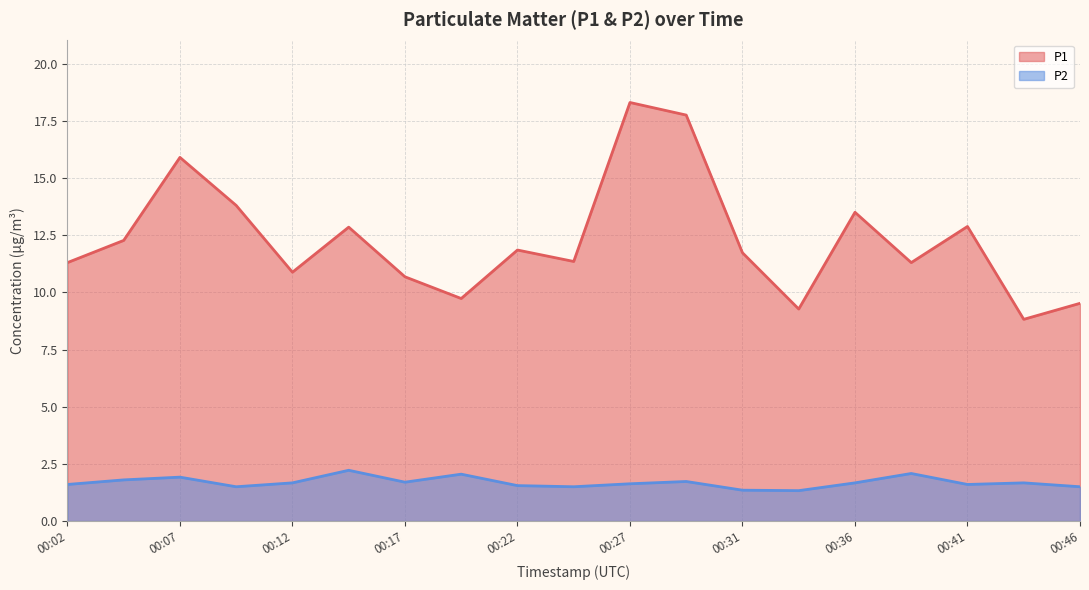

What is the average value of the P2 series?

1.7